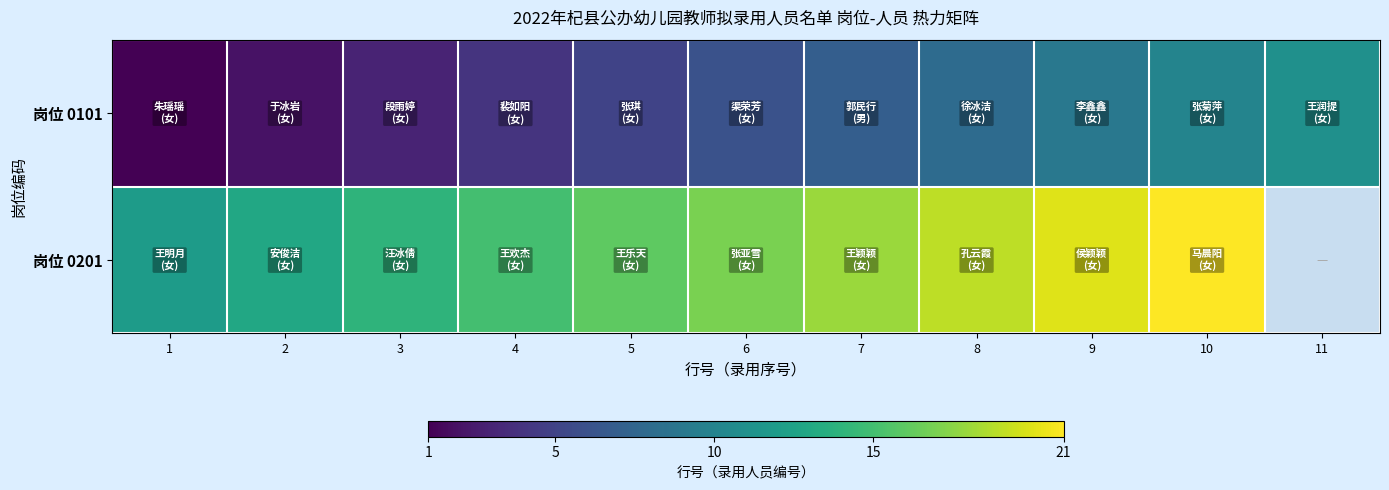

At which category is the sum across all series the highest?

10